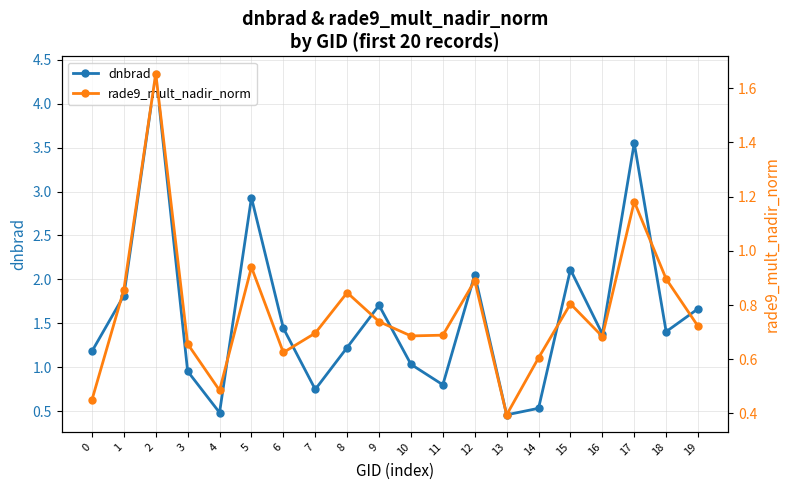

Is the value of rade9_mult_nadir_norm at 9 greater than the value of dnbrad at 9?

No